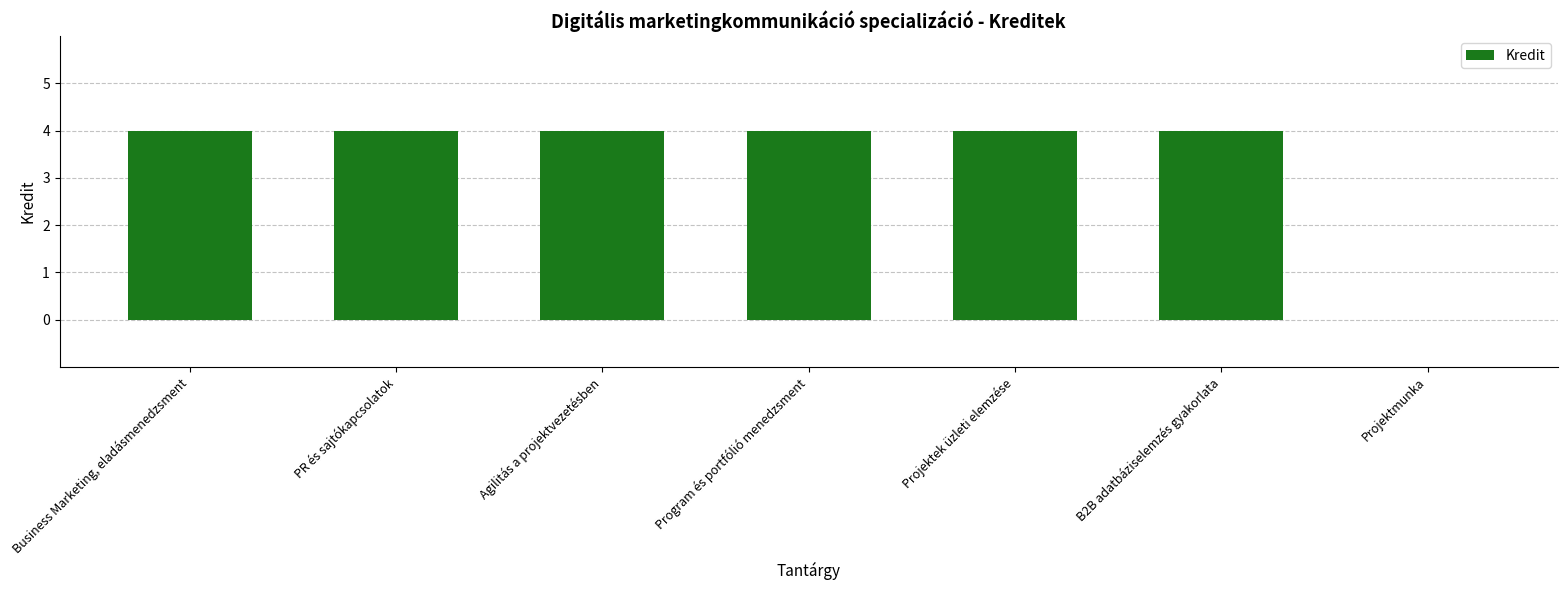

What is the difference between the values at Projektmunka and PR és sajtókapcsolatok?

4